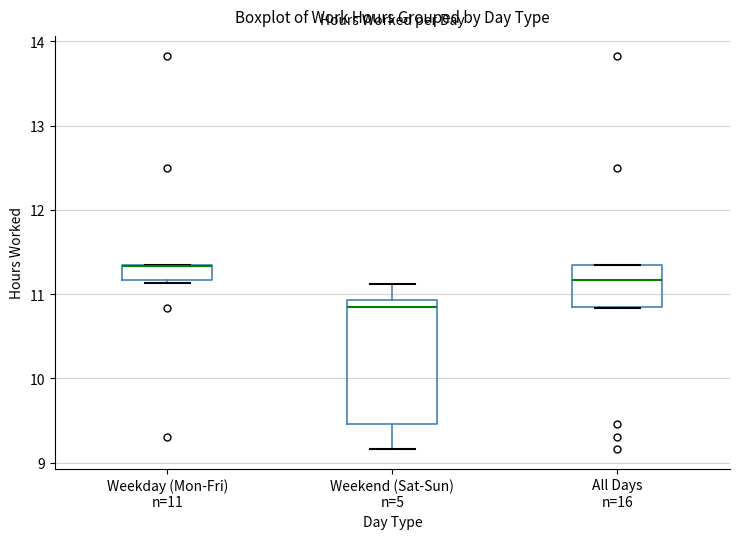

Comparing the boxes themselves (not the whiskers), which one is the tallest?

Weekend (Sat-Sun) n=5